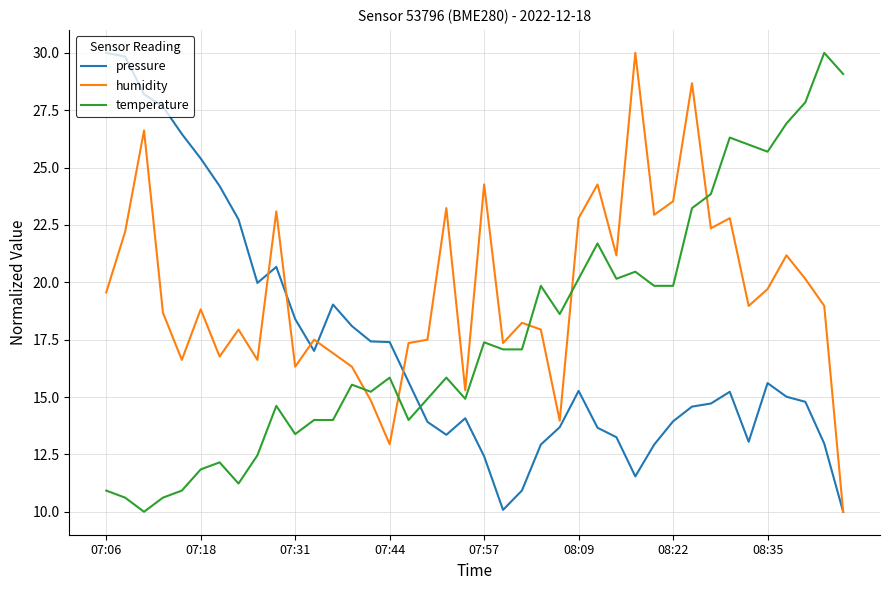

Which series has the largest total across all categories?

humidity